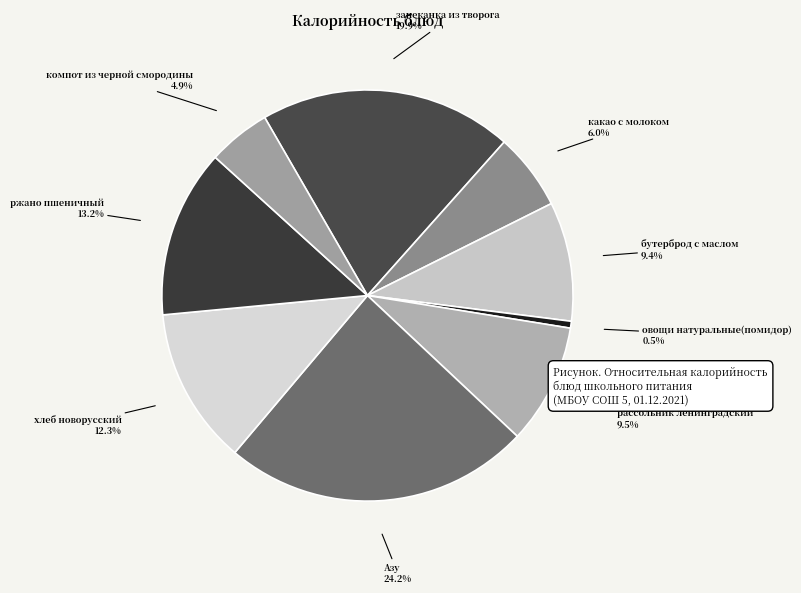

How many segments does this pie chart have?

9